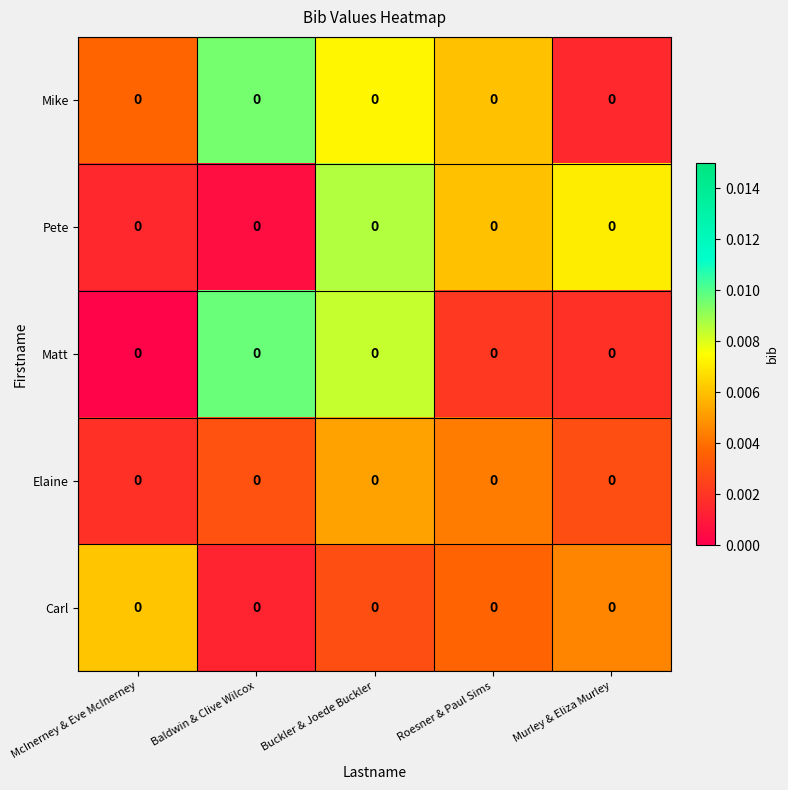

Reading right to left, what are all the values shown in this chart?

Mike: Murley & Eliza Murley=0.0	Roesner & Paul Sims=0.0	Buckler & Joede Buckler=0.0	Baldwin & Clive Wilcox=0.0	McInerney & Eve McInerney=0.0
Pete: Murley & Eliza Murley=0.0	Roesner & Paul Sims=0.0	Buckler & Joede Buckler=0.0	Baldwin & Clive Wilcox=0.0	McInerney & Eve McInerney=0.0
Matt: Murley & Eliza Murley=0.0	Roesner & Paul Sims=0.0	Buckler & Joede Buckler=0.0	Baldwin & Clive Wilcox=0.0	McInerney & Eve McInerney=0.0
Elaine: Murley & Eliza Murley=0.0	Roesner & Paul Sims=0.0	Buckler & Joede Buckler=0.0	Baldwin & Clive Wilcox=0.0	McInerney & Eve McInerney=0.0
Carl: Murley & Eliza Murley=0.0	Roesner & Paul Sims=0.0	Buckler & Joede Buckler=0.0	Baldwin & Clive Wilcox=0.0	McInerney & Eve McInerney=0.0